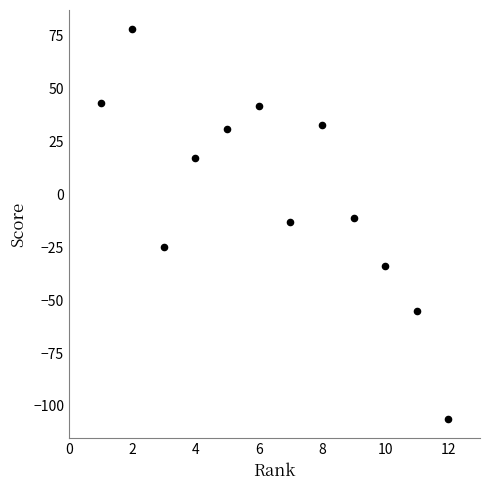

What is the average X value?

6